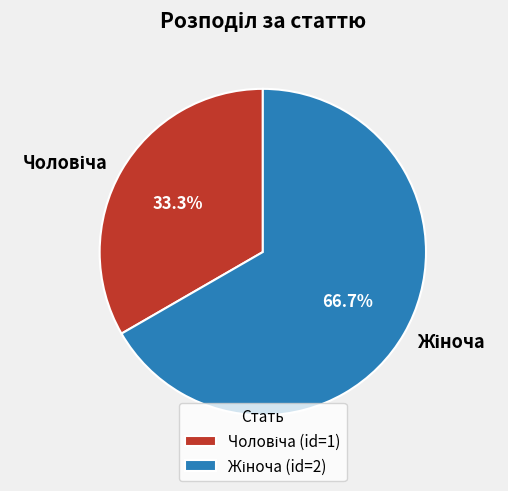

Does any single category account for the majority?

Yes